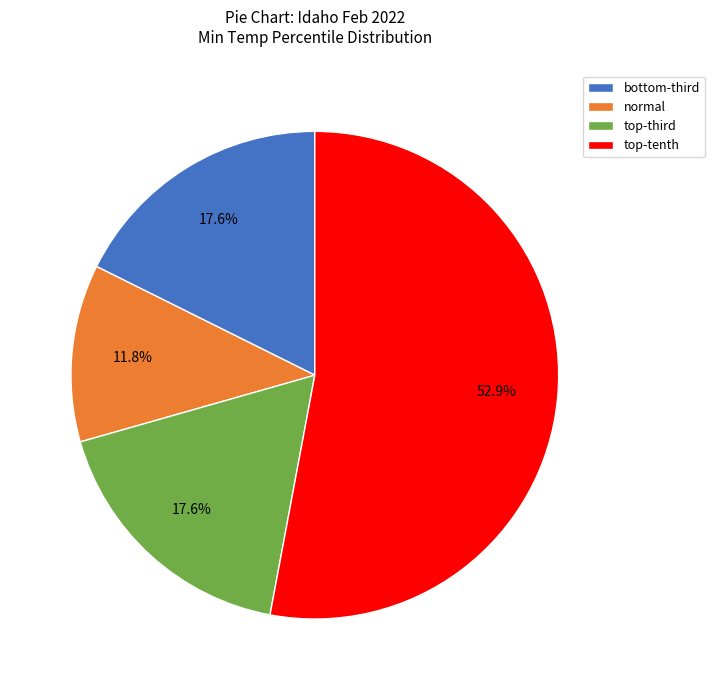

Which category accounts for the majority?

top-tenth